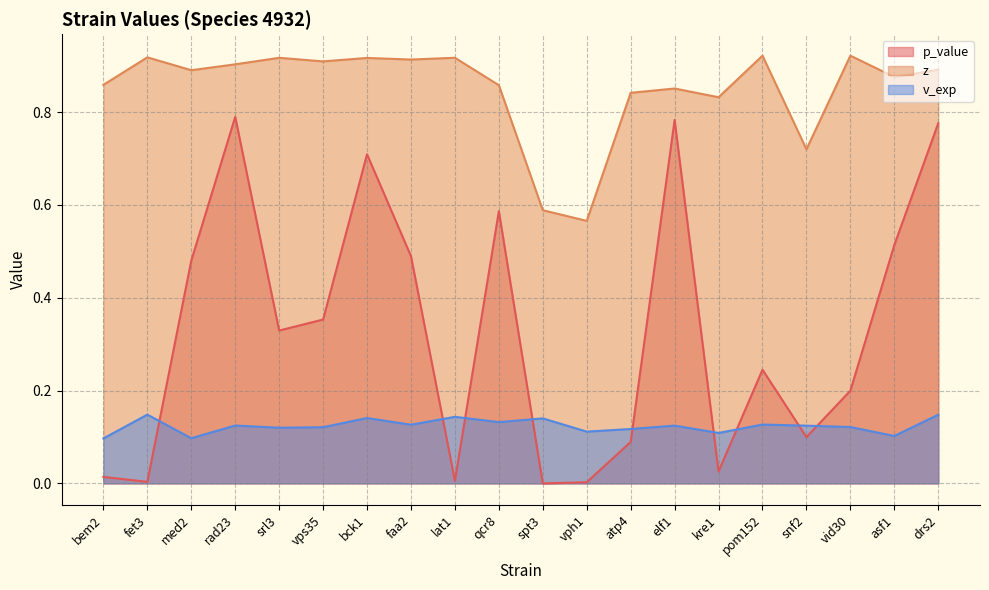

Reading right to left, what are all the values shown in this chart?

p_value: 0.8	0.5	0.2	0.1	0.2	0.0	0.8	0.1	0.0	0.0	0.6	0.0	0.5	0.7	0.4	0.3	0.8	0.5	0.0	0.0
z: 0.9	0.9	0.9	0.7	0.9	0.8	0.9	0.8	0.6	0.6	0.9	0.9	0.9	0.9	0.9	0.9	0.9	0.9	0.9	0.9
v_exp: 0.1	0.1	0.1	0.1	0.1	0.1	0.1	0.1	0.1	0.1	0.1	0.1	0.1	0.1	0.1	0.1	0.1	0.1	0.1	0.1